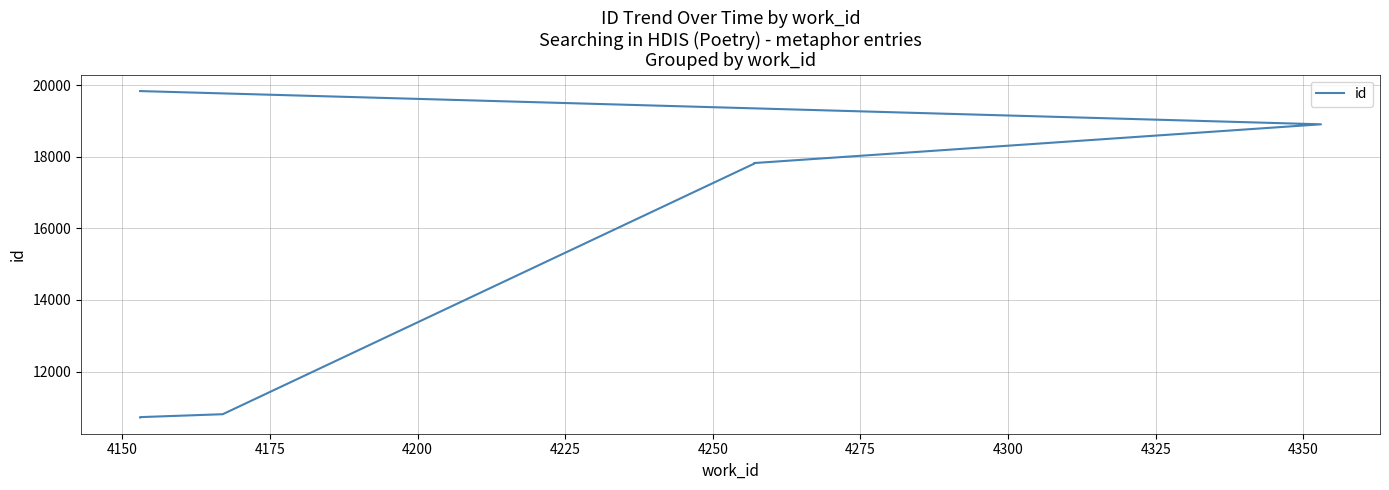

Reading left to right, list all the values displayed in this chart.

10720	10728	10809	17806	17807	17808	17822	17823	18905	19833